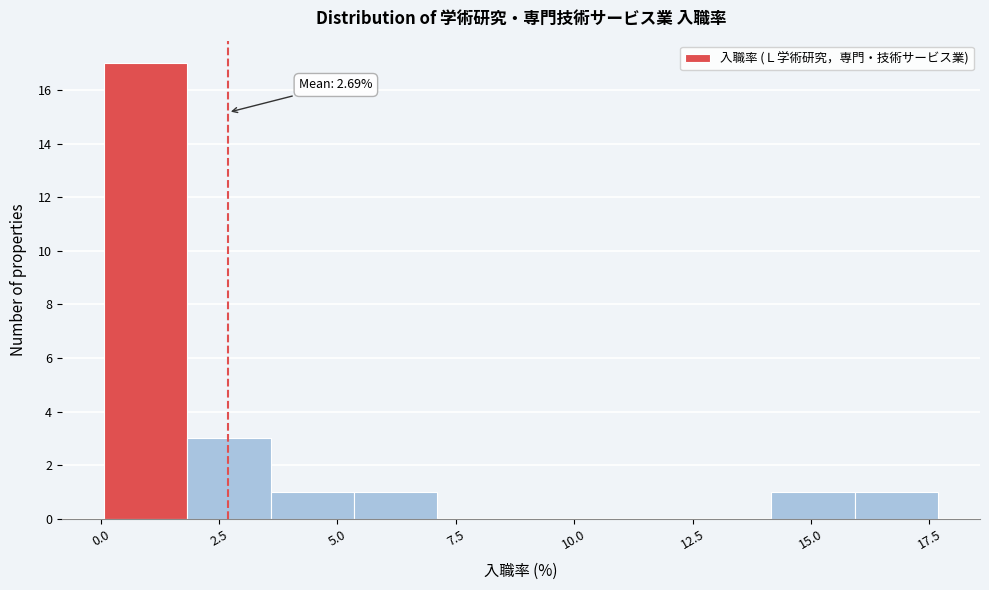

Around what value on the x-axis is the tallest bar? Give the approximate position of its centre, as read against the axis.

1.0